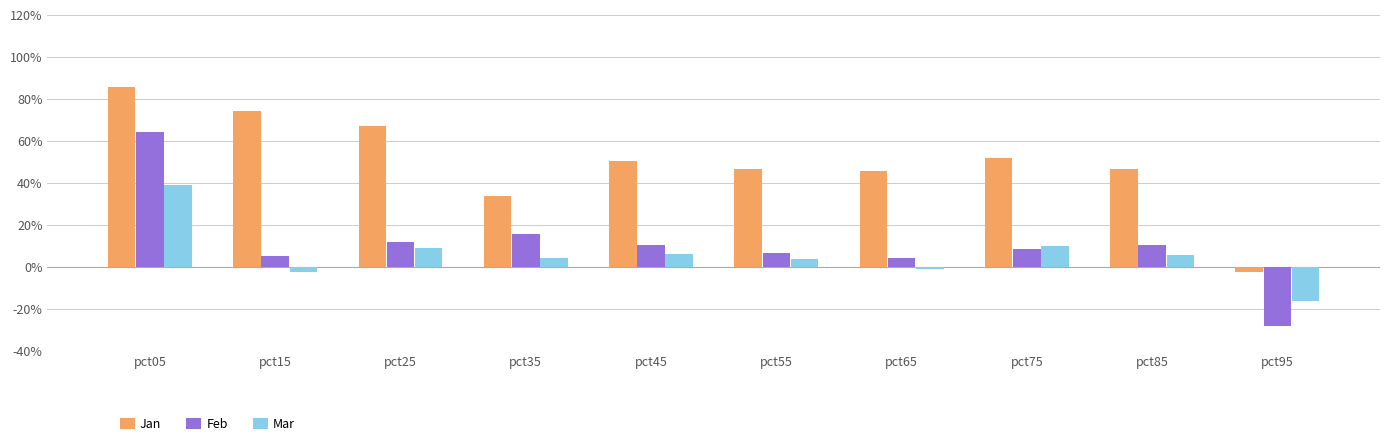

Does the chart contain any negative values?

Yes